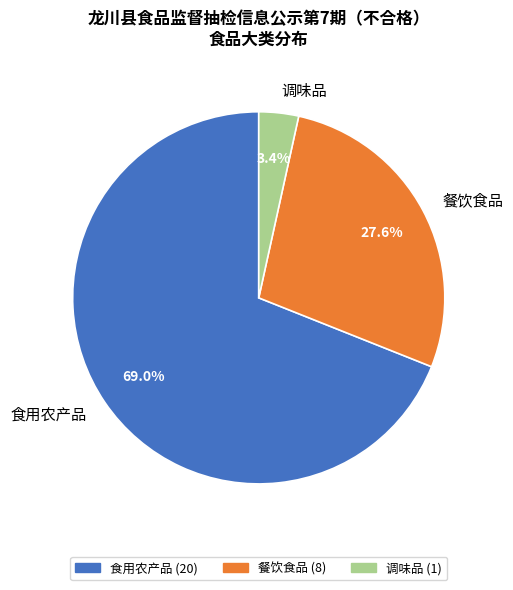

Is 餐饮食品 the majority of the pie?

No